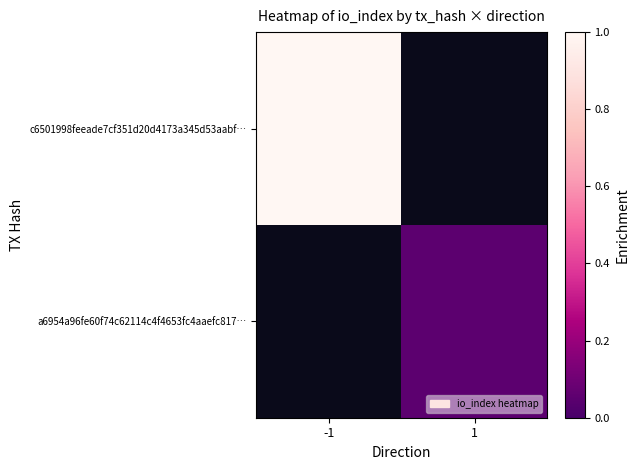

The value of a6954a96fe60f74c62114c4f4653fc4aaefc817… at 1 is 0.1. True or false?

False